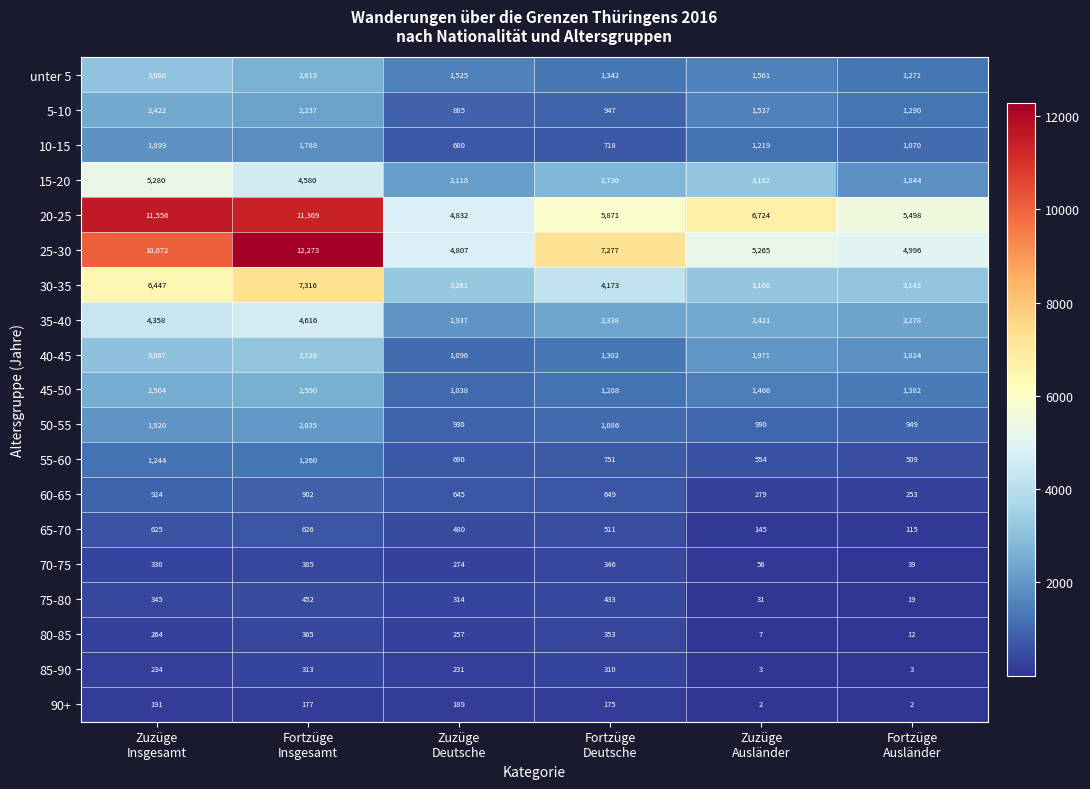

What is the difference between the second highest and second lowest values in the 90+ series?

187